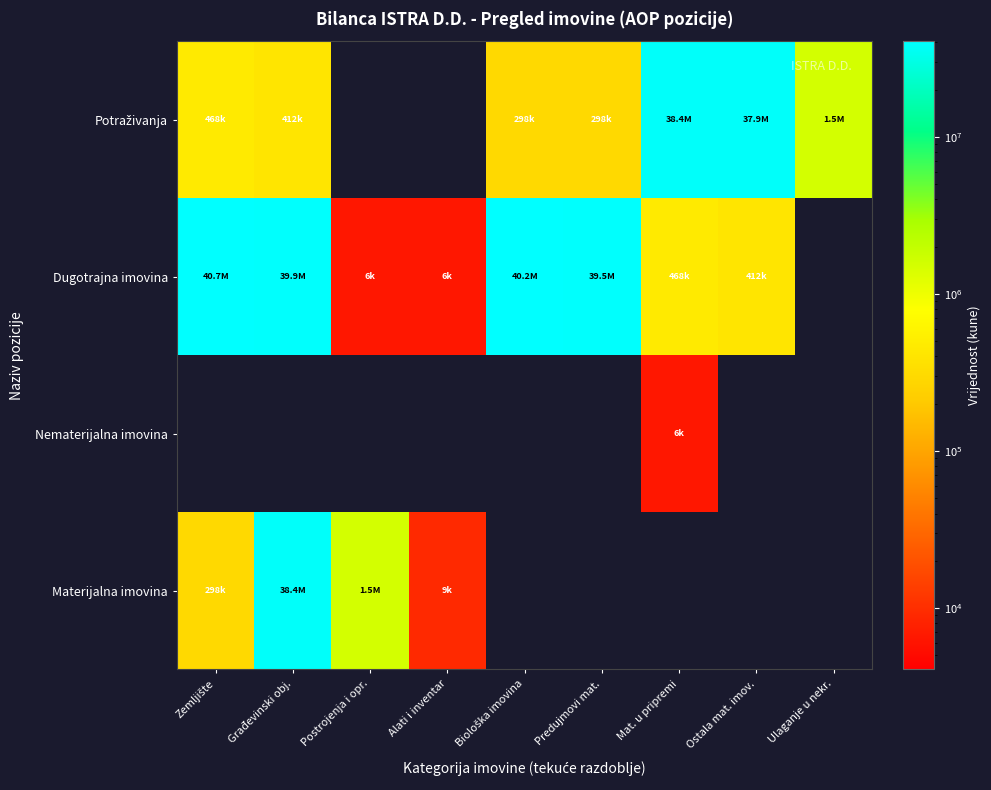

What is the difference between the highest and lowest values at Ulaganje u nekr.?

1516028